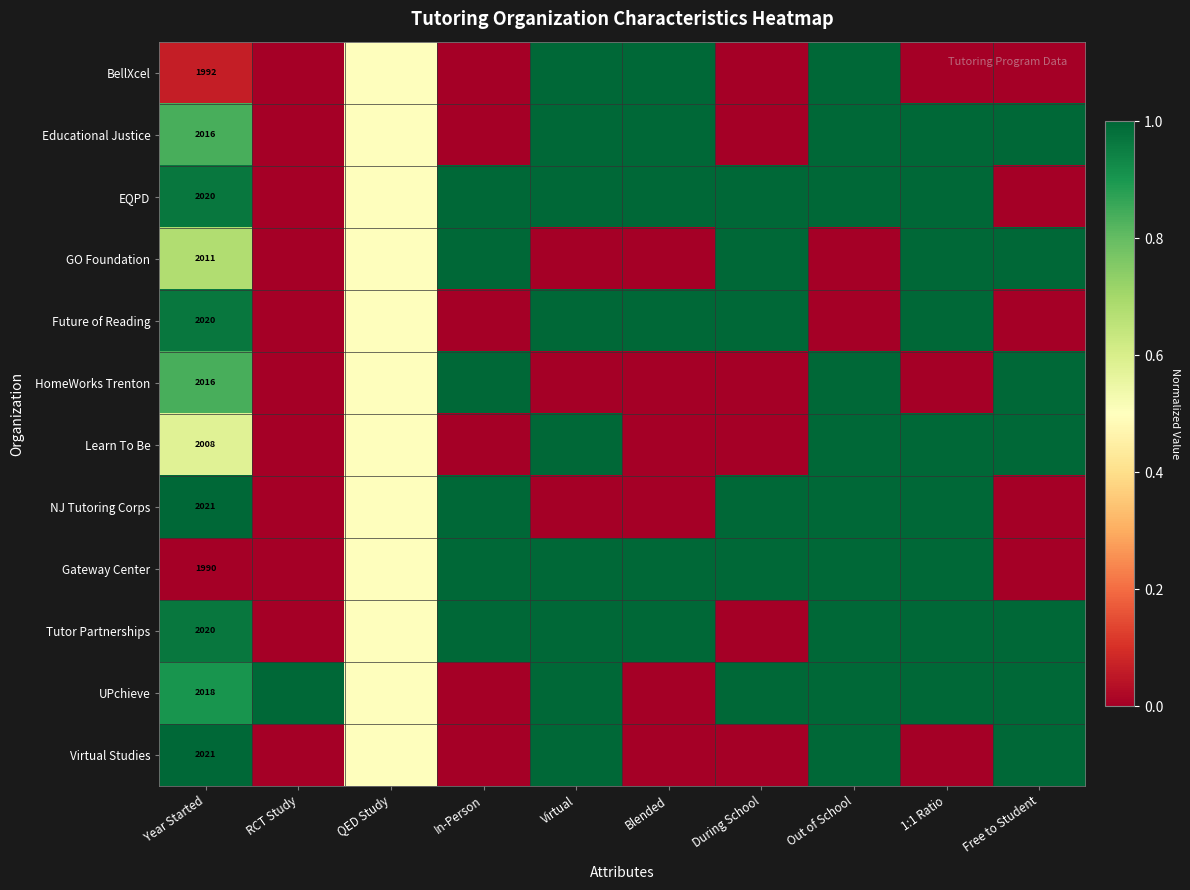

The value of EQPD at During School is 1.0. True or false?

True